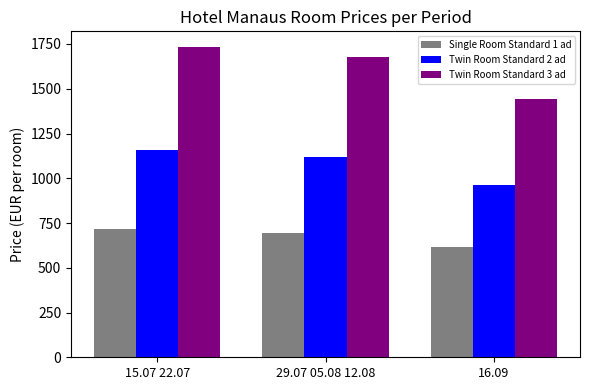

Is the value of Single Room Standard 1 ad at 16.09 greater than the value of Twin Room Standard 2 ad at 15.07 22.07?

No